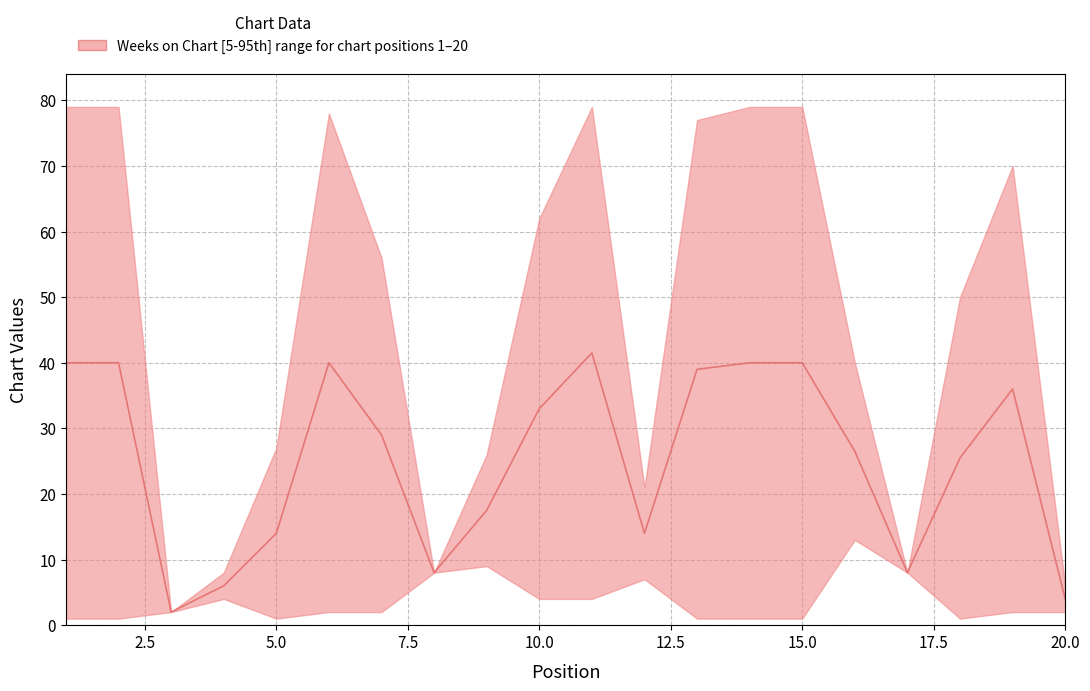

What is the sum of the values at 16 and 15?

66.5